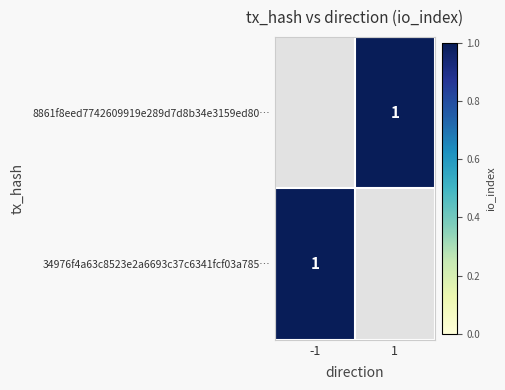

How many values in 8861f8eed7742609919e289d7d8b34e3159ed80… are above zero?

1